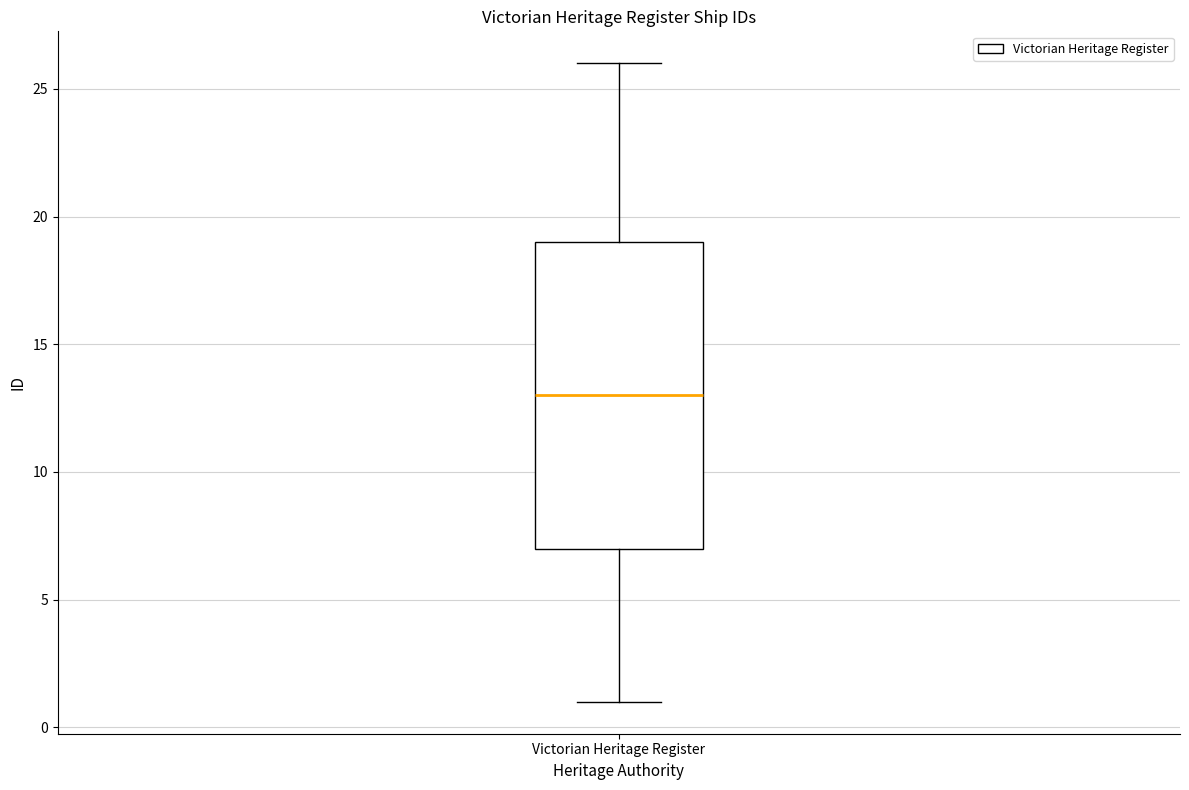

Read this box plot against the y-axis: the position of the median line, the range covered by the box, and the ends of both whiskers. The values are not printed on the chart, so give them approximately, as read against the axis.

median 13, box 7 to 19, whiskers 1 to 26